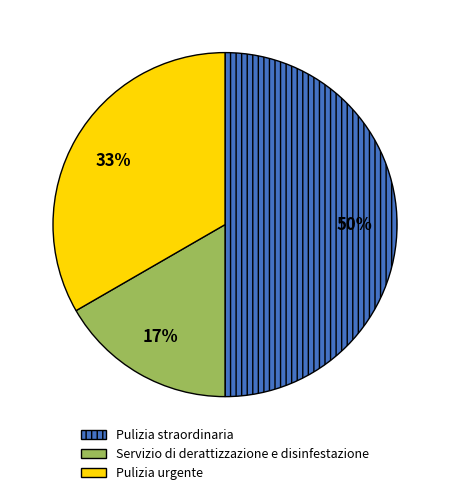

What is the largest slice in the pie chart?

Pulizia straordinaria